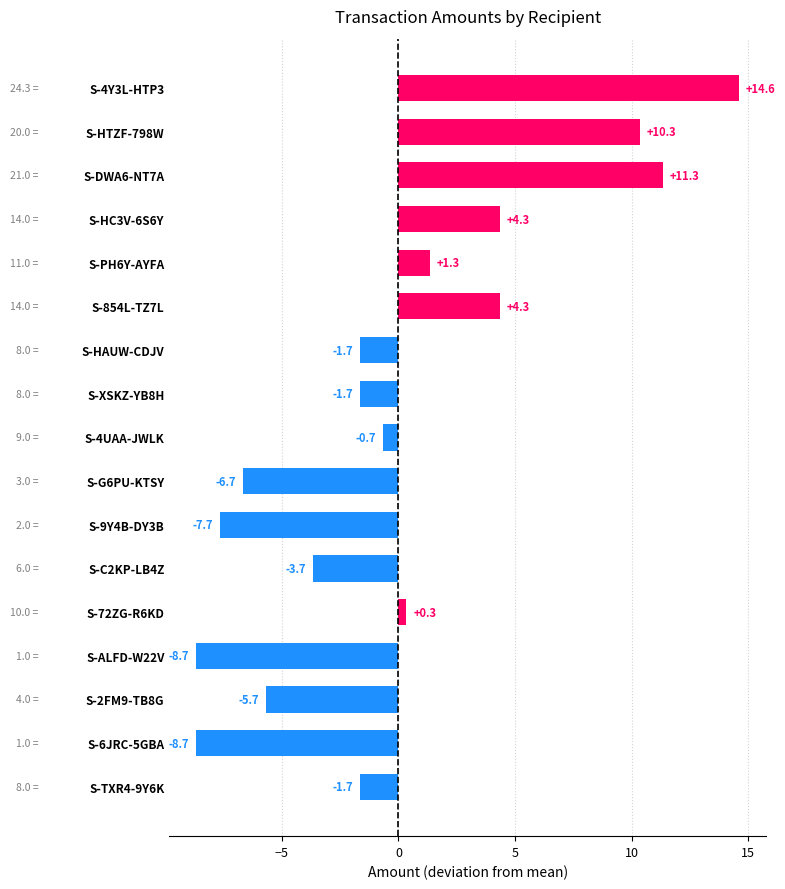

At which label is the value closest to 2?

S-PH6Y-AYFA